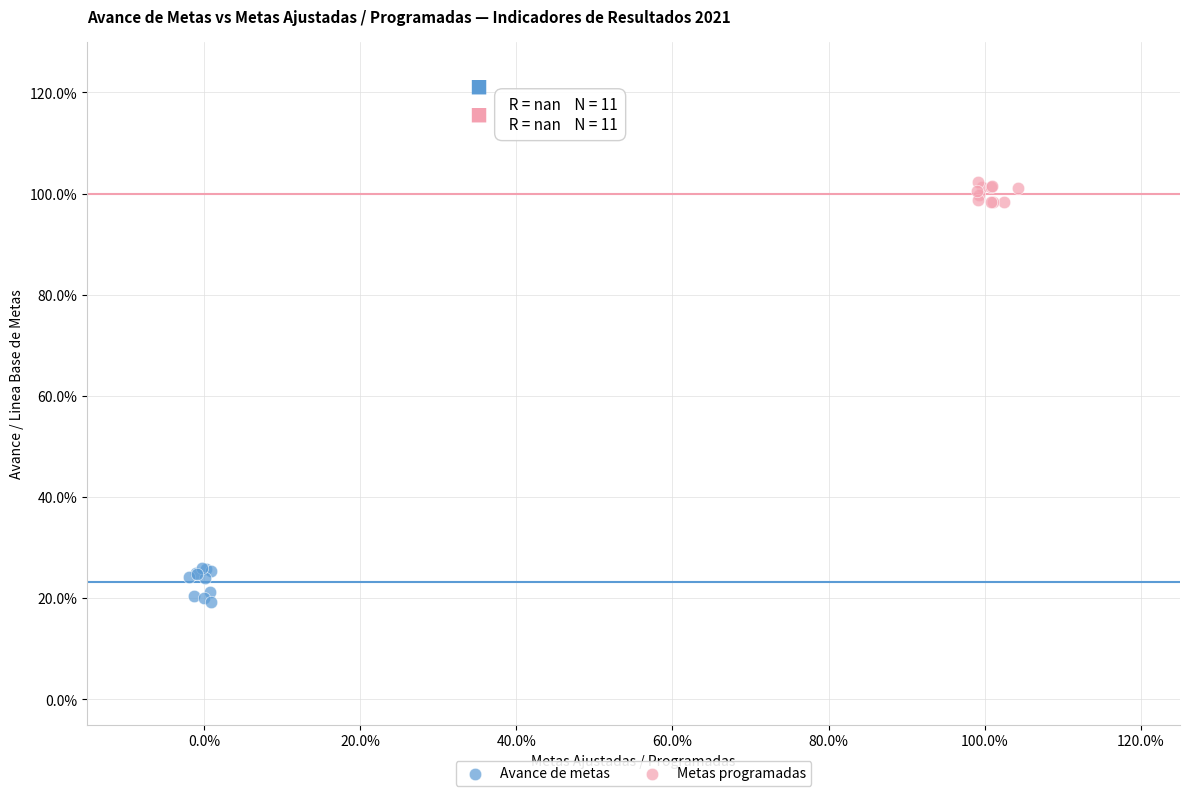

What are all the series names shown in the legend?

Avance de metas, Metas programadas